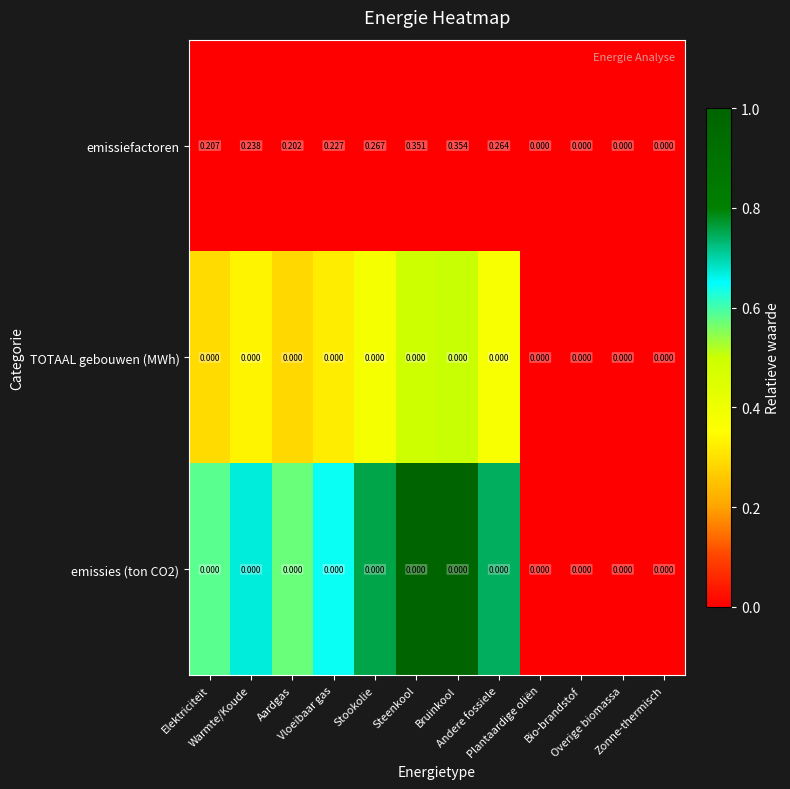

Which series has the largest range (max minus min)?

emissiefactoren